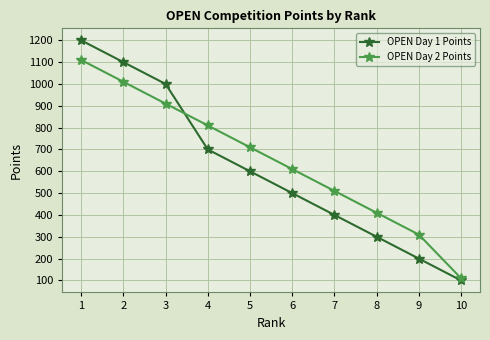

True or false: OPEN Day 1 Points has more than 0 interior local peaks.

False